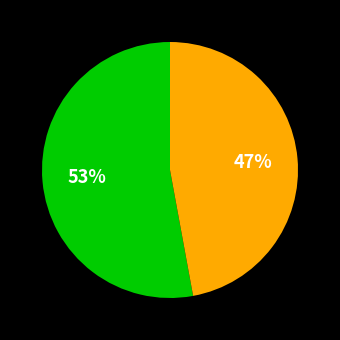

Does any single category account for the majority?

Yes